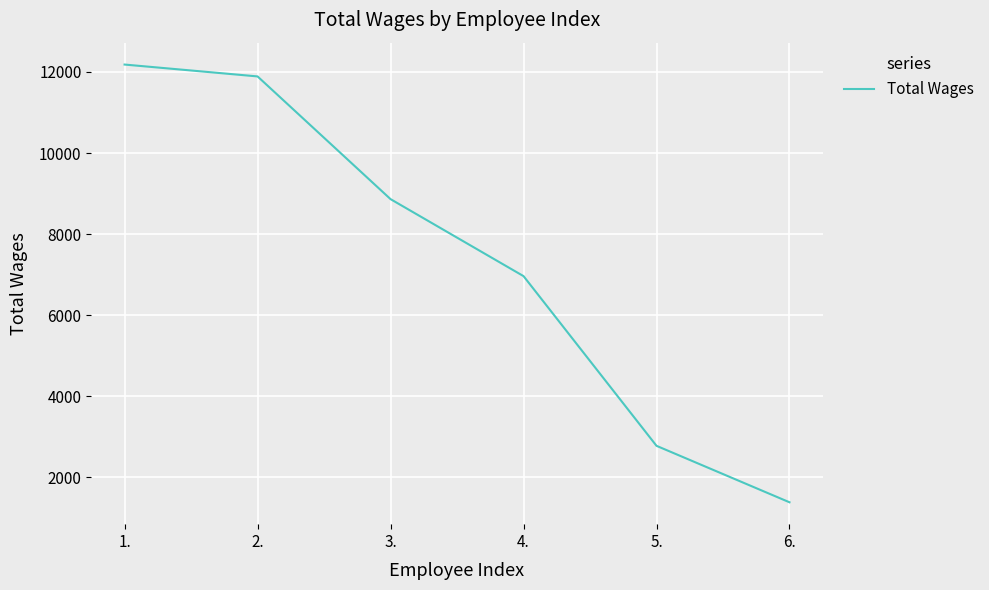

How many categories are shown in the chart?

6